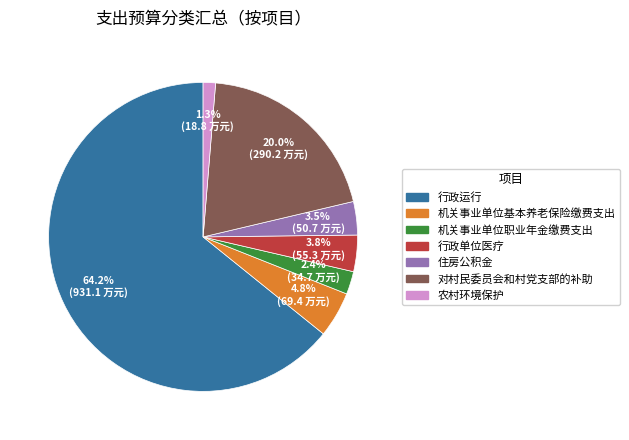

Combined, what portion of the pie is 住房公积金 and 机关事业单位职业年金缴费支出?

5.9%